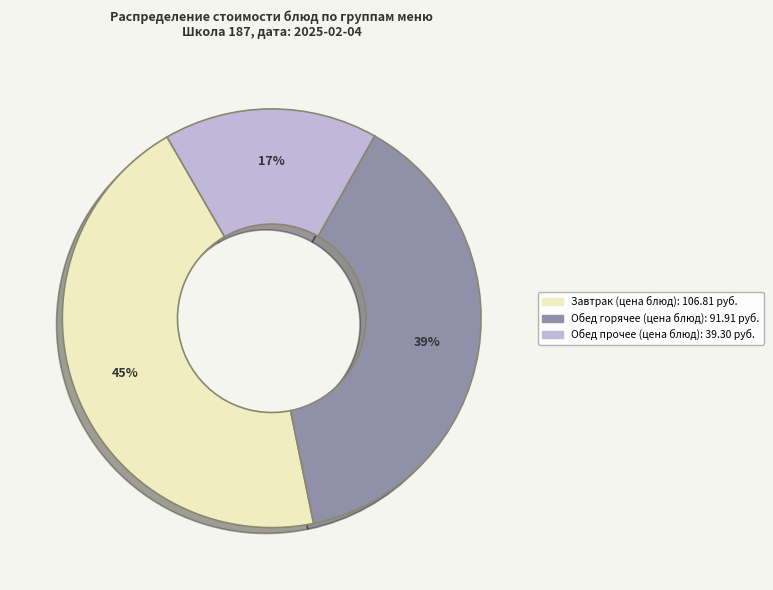

To the nearest percent, what is the difference between the largest and smallest slice percentages?

28%